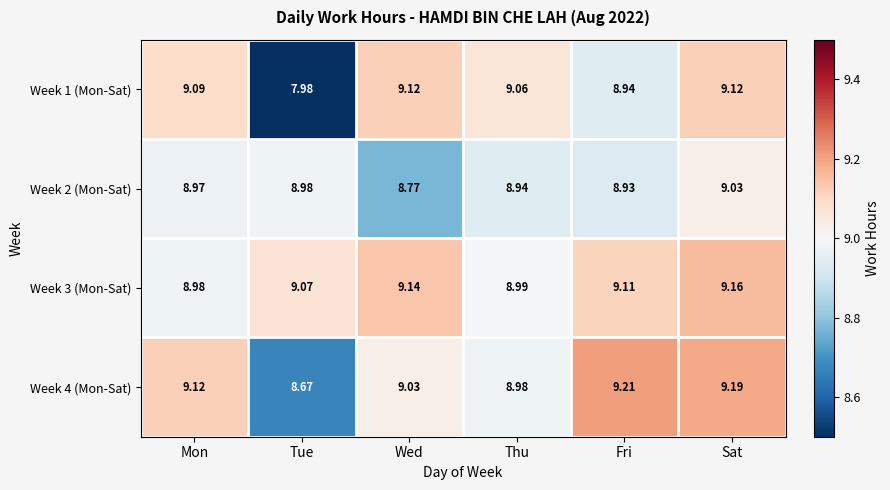

At which label is Week 1 (Mon-Sat) closest to 8?

Tue